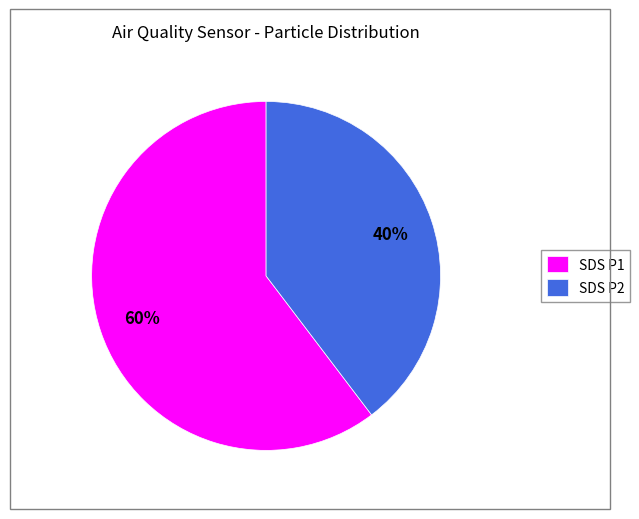

Does any single category account for the majority?

Yes